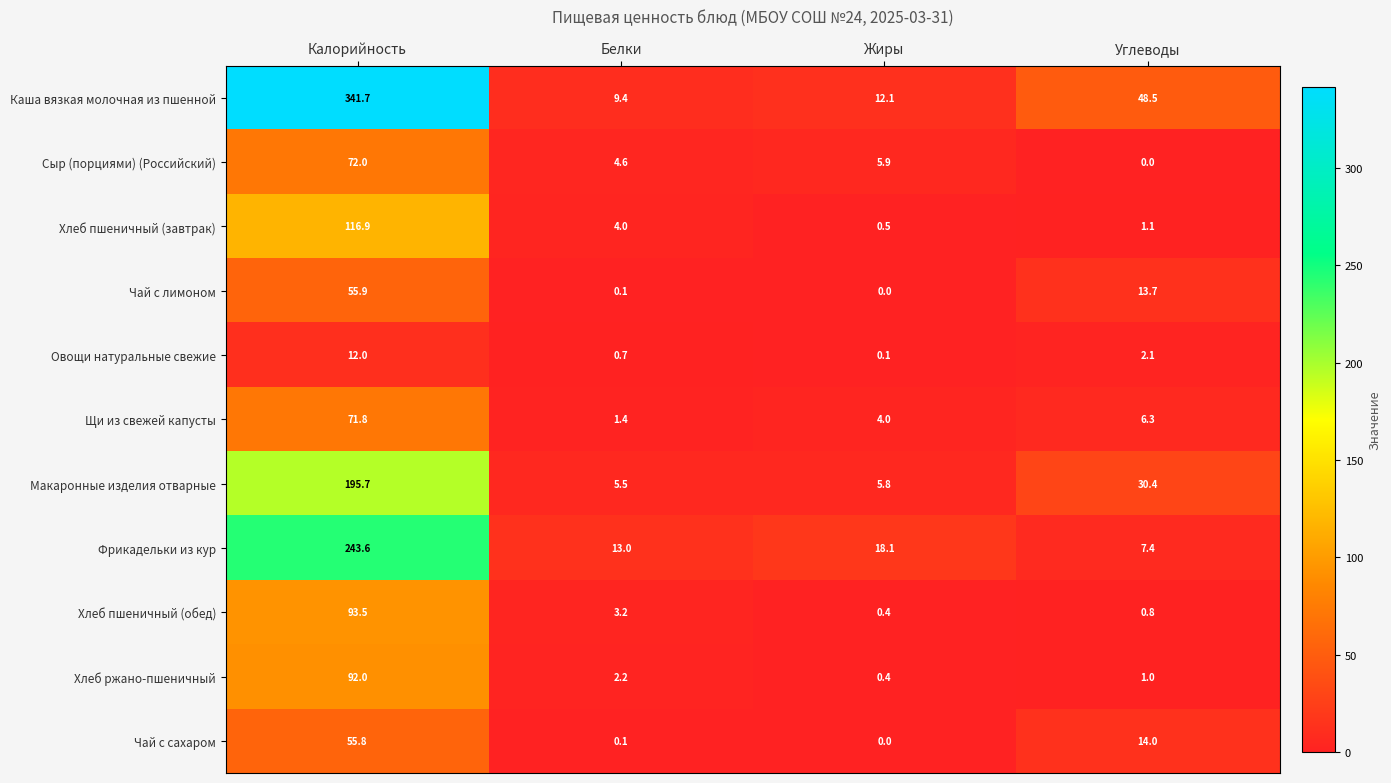

Which category has the lowest value in the Хлеб пшеничный (обед) series?

Жиры